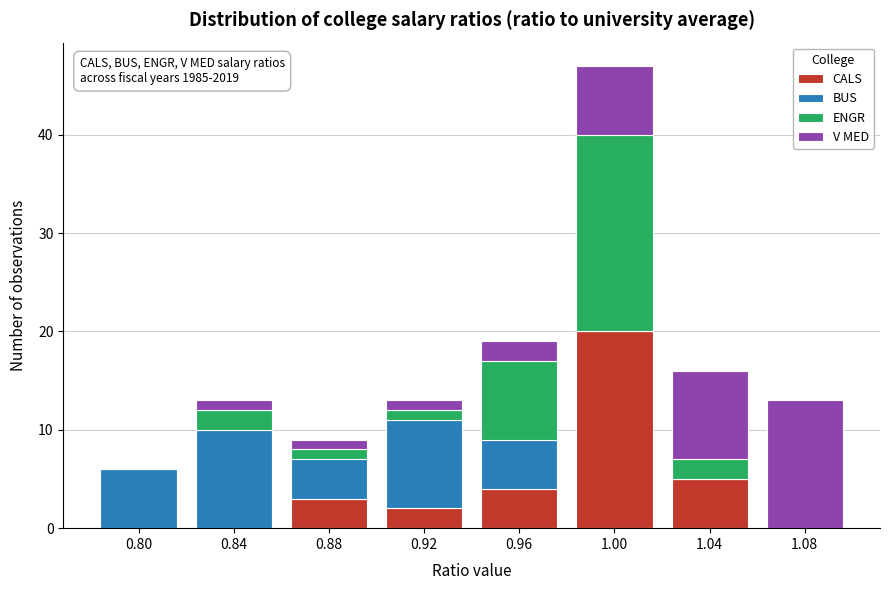

The CALS series shows 5 at 1.04. True or false?

True